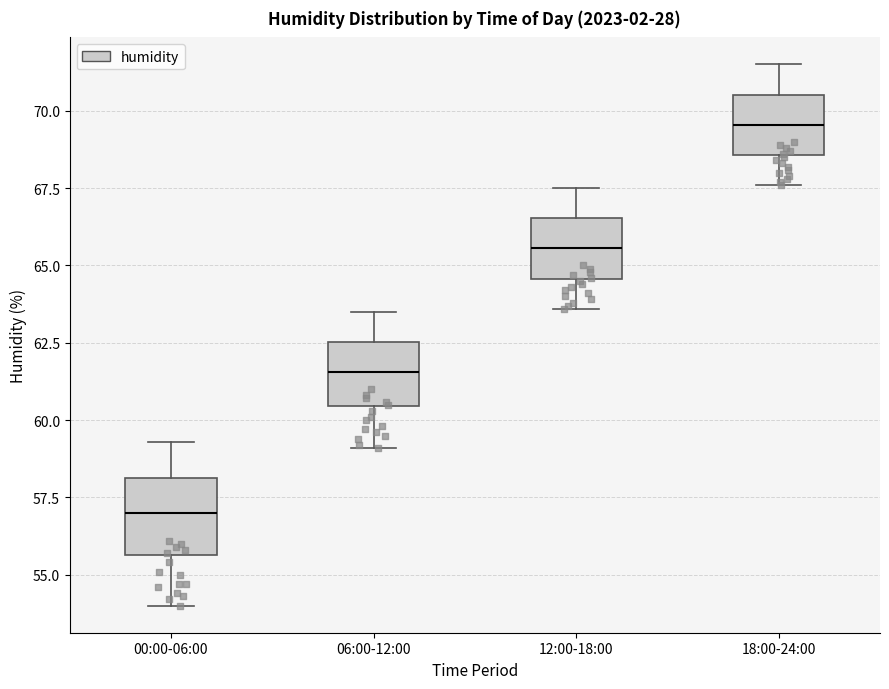

Where does the median line of the box for 00:00-06:00 sit on the y-axis? The values are not printed on the chart, so give them approximately, as read against the axis.

57.0